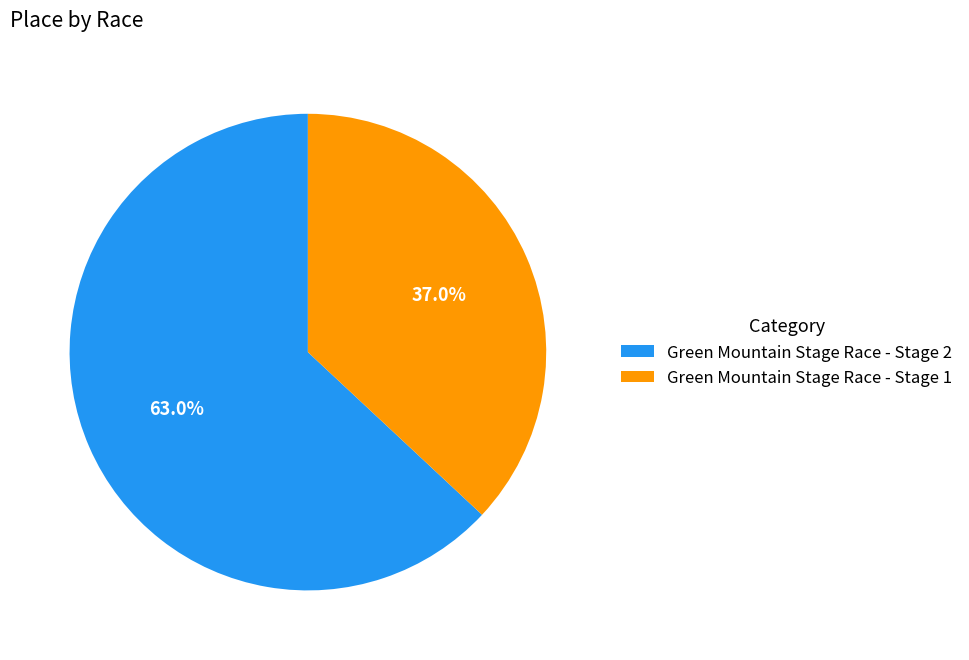

What is the largest slice in the pie chart?

Green Mountain Stage Race - Stage 2